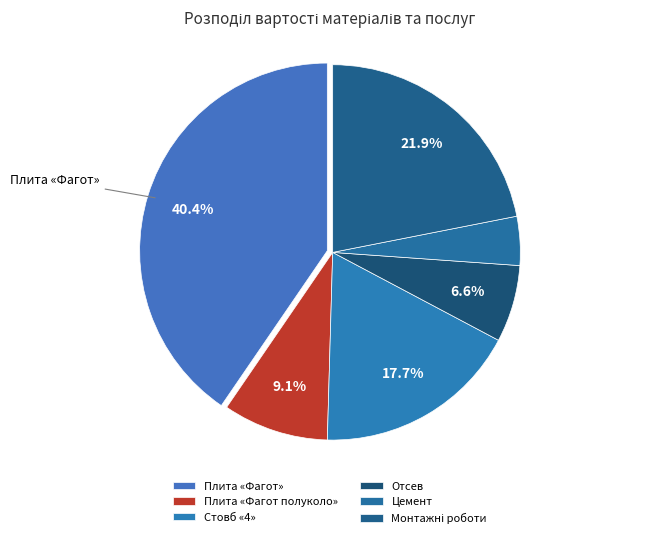

Which category has the smallest portion of the pie?

Цемент